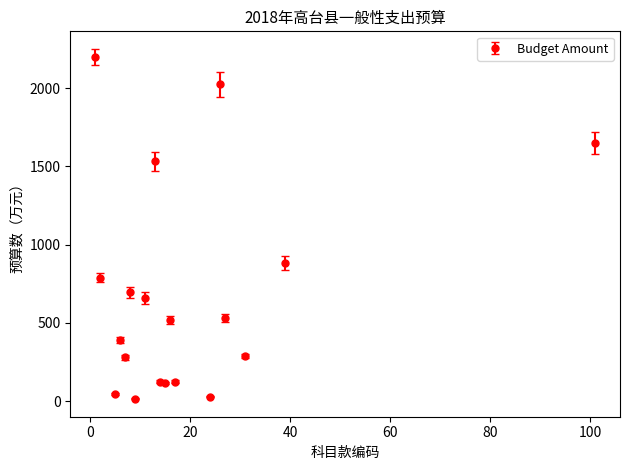

What is the difference between the second highest and minimum values?

2007